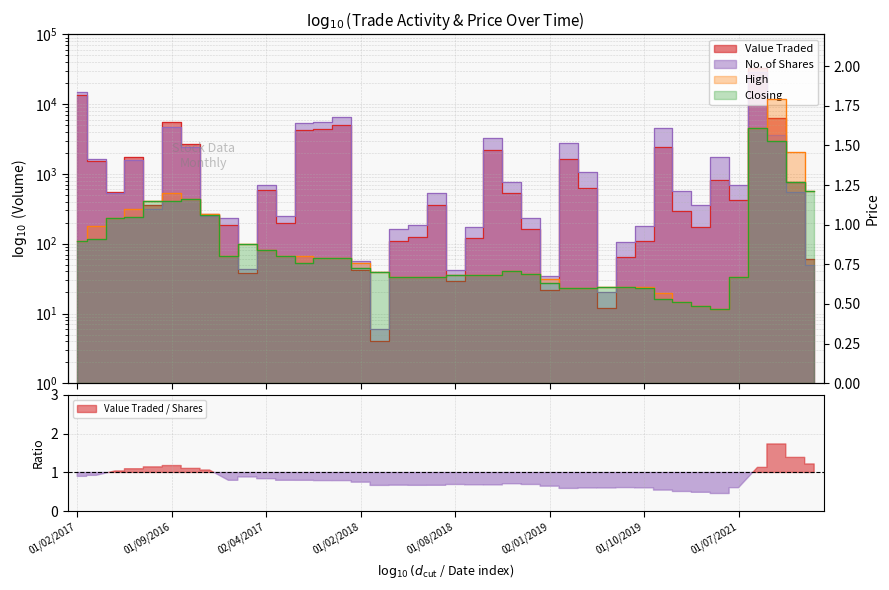

Reading left to right, list all the values displayed in this chart.

Value Traded: 01/02/2017=13544.0	02/01/2017=1521.0	01/12/2016=550.0	01/11/2016=1731.0	03/10/2016=356.0	01/09/2016=5526.0	01/08/2016=2718.0	03/07/2016=266.0	01/05/2017=186.0	01/03/2017=38.0	02/04/2017=592.0	02/07/2017=198.0	01/10/2017=4322.0	01/11/2017=4345.0	03/12/2017=5088.0	01/02/2018=42.0	01/03/2018=4.0	02/05/2018=109.0	03/06/2018=123.0	01/07/2018=359.0	01/08/2018=29.0	02/09/2018=120.0	01/10/2018=2228.0	01/11/2018=535.0	02/12/2018=163.0	02/01/2019=22.0	03/03/2019=1618.0	01/05/2019=635.0	02/06/2019=12.0	01/08/2019=64.0	01/10/2019=108.0	01/12/2019=2460.0	02/01/2020=292.0	02/02/2020=175.0	01/06/2021=811.0	01/07/2021=428.0	01/08/2021=33088.0	01/09/2021=6368.0	02/01/2022=764.0	03/04/2022=61.0
No. of Shares: 01/02/2017=15049.0	02/01/2017=1643.0	01/12/2016=529.0	01/11/2016=1579.0	03/10/2016=311.0	01/09/2016=4688.0	01/08/2016=2459.0	03/07/2016=250.0	01/05/2017=233.0	01/03/2017=43.0	02/04/2017=705.0	02/07/2017=248.0	01/10/2017=5418.0	01/11/2017=5500.0	03/12/2017=6441.0	01/02/2018=56.0	01/03/2018=6.0	02/05/2018=162.0	03/06/2018=184.0	01/07/2018=536.0	01/08/2018=42.0	02/09/2018=176.0	01/10/2018=3277.0	01/11/2018=754.0	02/12/2018=236.0	02/01/2019=34.0	03/03/2019=2747.0	01/05/2019=1058.0	02/06/2019=20.0	01/08/2019=105.0	01/10/2019=179.0	01/12/2019=4509.0	02/01/2020=573.0	02/02/2020=358.0	01/06/2021=1773.0	01/07/2021=704.0	01/08/2021=29241.0	01/09/2021=3669.0	02/01/2022=550.0	03/04/2022=50.0
High: 01/02/2017=0.9	02/01/2017=1.0	01/12/2016=1.0	01/11/2016=1.1	03/10/2016=1.1	01/09/2016=1.2	01/08/2016=1.2	03/07/2016=1.1	01/05/2017=0.8	01/03/2017=0.9	02/04/2017=0.8	02/07/2017=0.8	01/10/2017=0.8	01/11/2017=0.8	03/12/2017=0.8	01/02/2018=0.8	01/03/2018=0.7	02/05/2018=0.7	03/06/2018=0.7	01/07/2018=0.7	01/08/2018=0.7	02/09/2018=0.7	01/10/2018=0.7	01/11/2018=0.7	02/12/2018=0.7	02/01/2019=0.7	03/03/2019=0.6	01/05/2019=0.6	02/06/2019=0.6	01/08/2019=0.6	01/10/2019=0.6	01/12/2019=0.6	02/01/2020=0.5	02/02/2020=0.5	01/06/2021=0.5	01/07/2021=0.7	01/08/2021=1.6	01/09/2021=1.8	02/01/2022=1.5	03/04/2022=1.2
Closing: 01/02/2017=0.9	02/01/2017=0.9	01/12/2016=1.0	01/11/2016=1.1	03/10/2016=1.1	01/09/2016=1.1	01/08/2016=1.2	03/07/2016=1.1	01/05/2017=0.8	01/03/2017=0.9	02/04/2017=0.8	02/07/2017=0.8	01/10/2017=0.8	01/11/2017=0.8	03/12/2017=0.8	01/02/2018=0.7	01/03/2018=0.7	02/05/2018=0.7	03/06/2018=0.7	01/07/2018=0.7	01/08/2018=0.7	02/09/2018=0.7	01/10/2018=0.7	01/11/2018=0.7	02/12/2018=0.7	02/01/2019=0.6	03/03/2019=0.6	01/05/2019=0.6	02/06/2019=0.6	01/08/2019=0.6	01/10/2019=0.6	01/12/2019=0.5	02/01/2020=0.5	02/02/2020=0.5	01/06/2021=0.5	01/07/2021=0.7	01/08/2021=1.6	01/09/2021=1.5	02/01/2022=1.3	03/04/2022=1.2